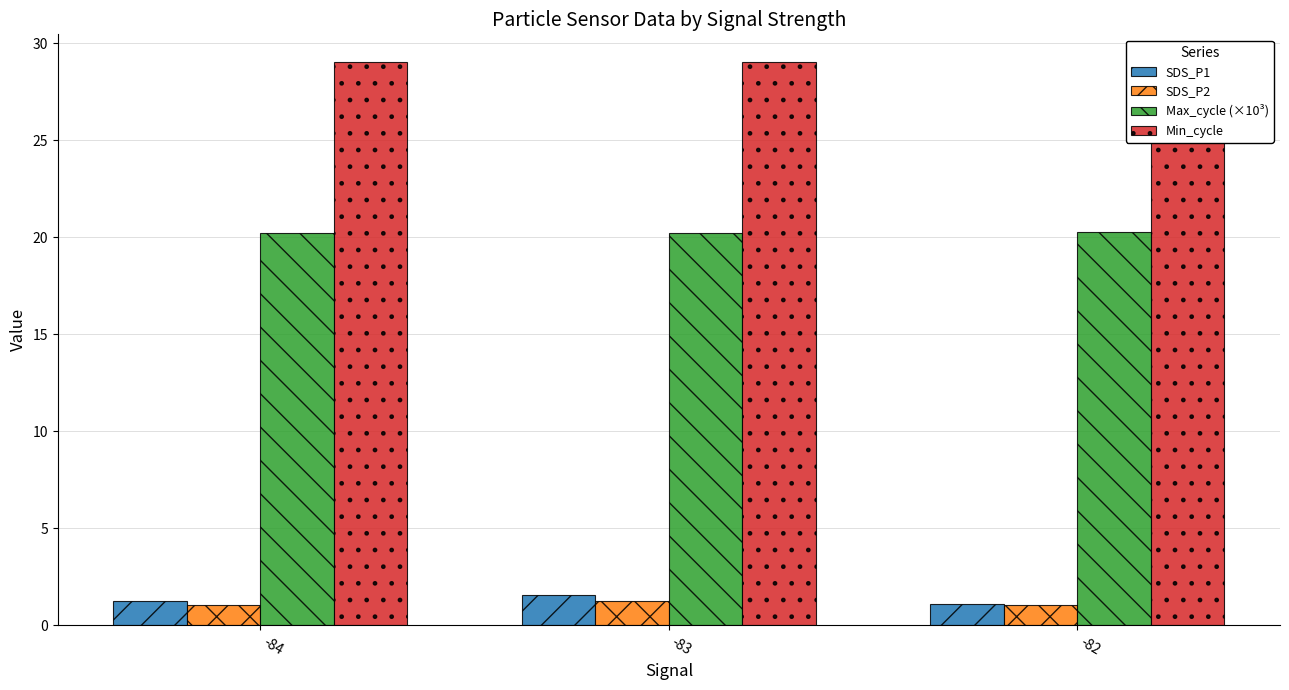

Reading left to right, extract all data points from this chart.

SDS_P1: -84=1.2	-83=1.6	-82=1.1
SDS_P2: -84=1.1	-83=1.3	-82=1.1
Max_cycle (×10³): -84=20.2	-83=20.2	-82=20.3
Min_cycle: -84=29.0	-83=29.0	-82=29.0